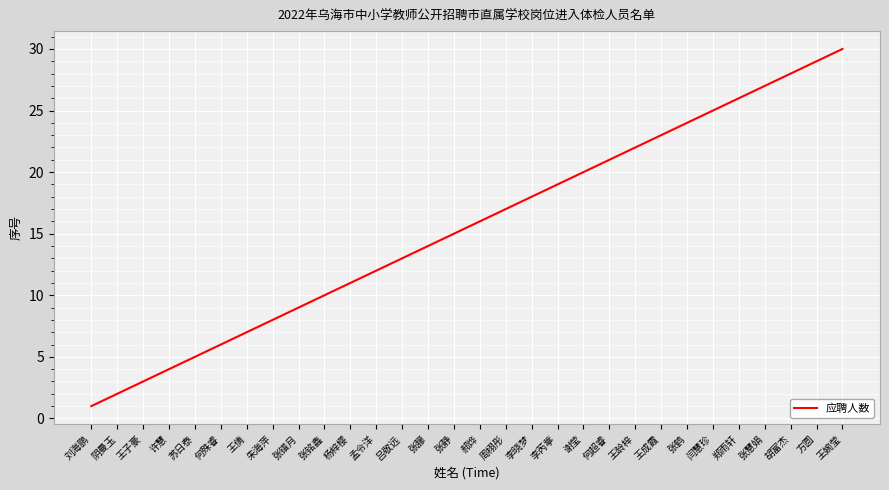

True or false: the data shows 4 at 许慧.

True